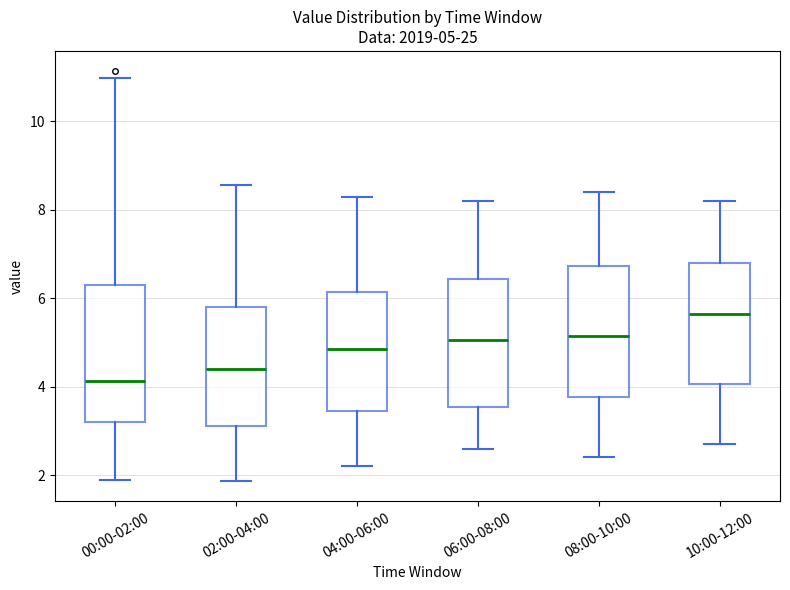

Which box's median line is the lowest?

00:00-02:00